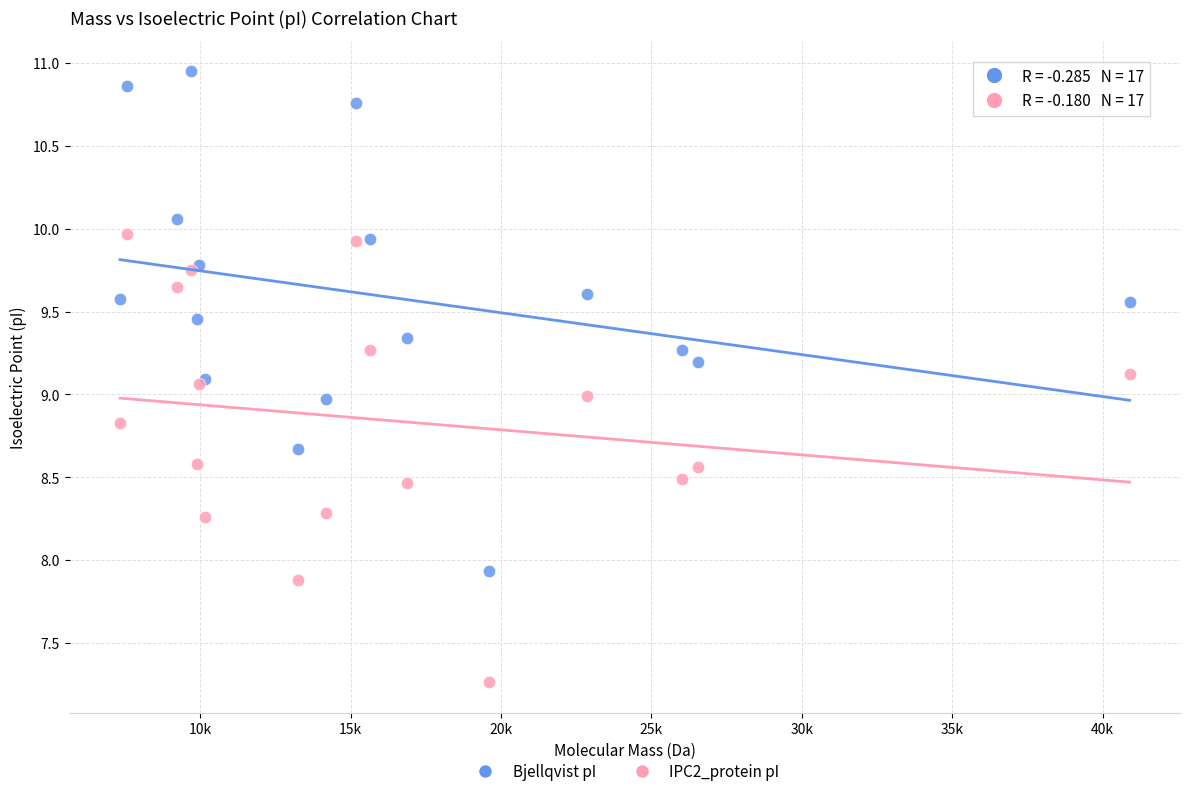

Which series reaches the minimum Y coordinate?

IPC2_protein pI